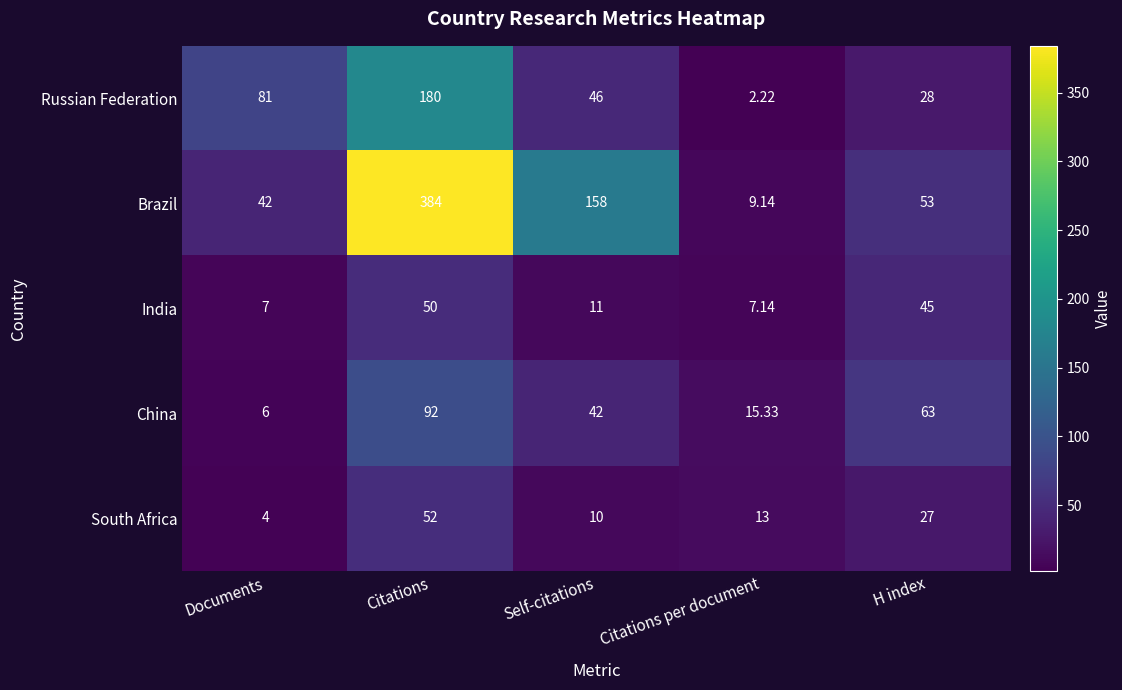

Where does the South Africa series first go above 13?

Citations